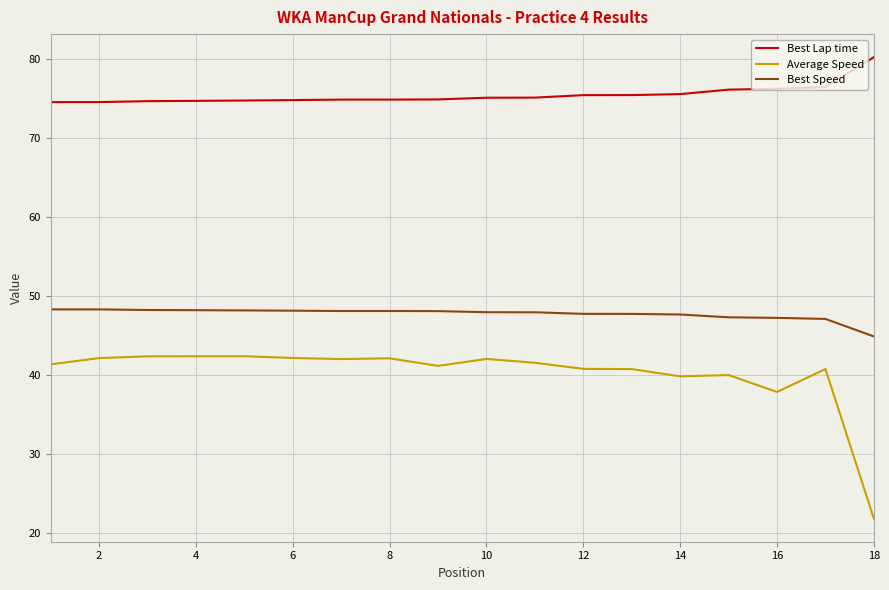

True or false: Best Lap time and Best Speed cross at least once.

False